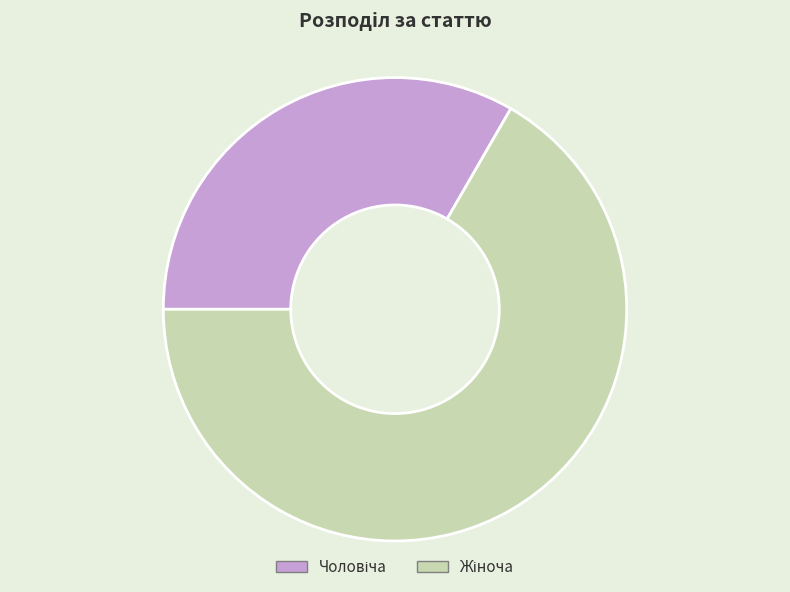

Does any single category account for the majority?

Yes